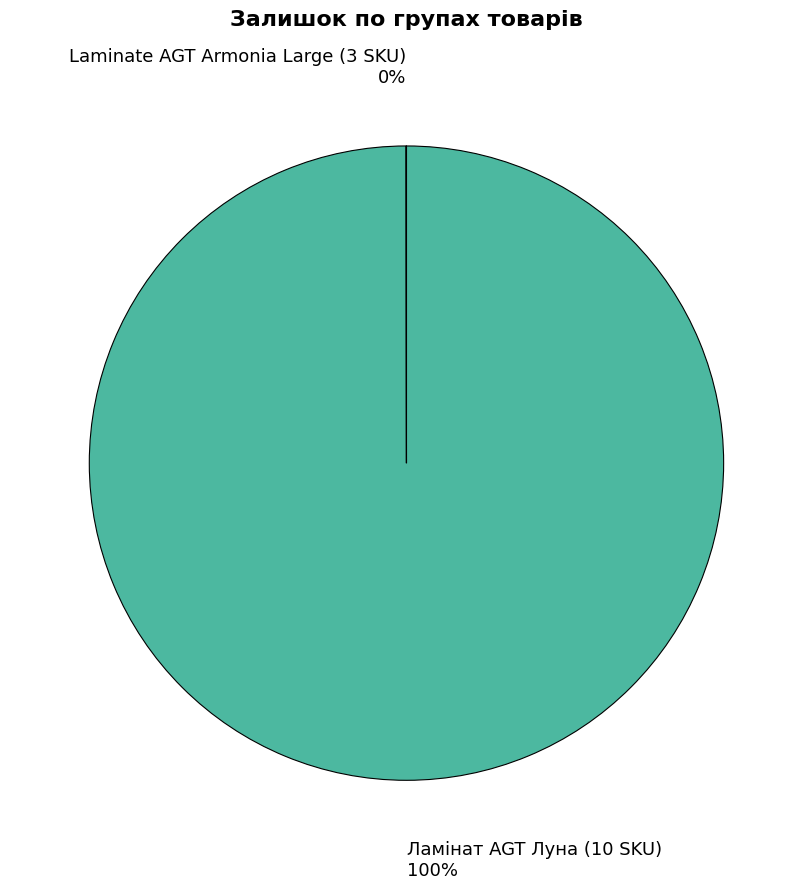

What percentage is the Ламінат AGT Луна (10 SKU) slice, to the nearest percent?

100%